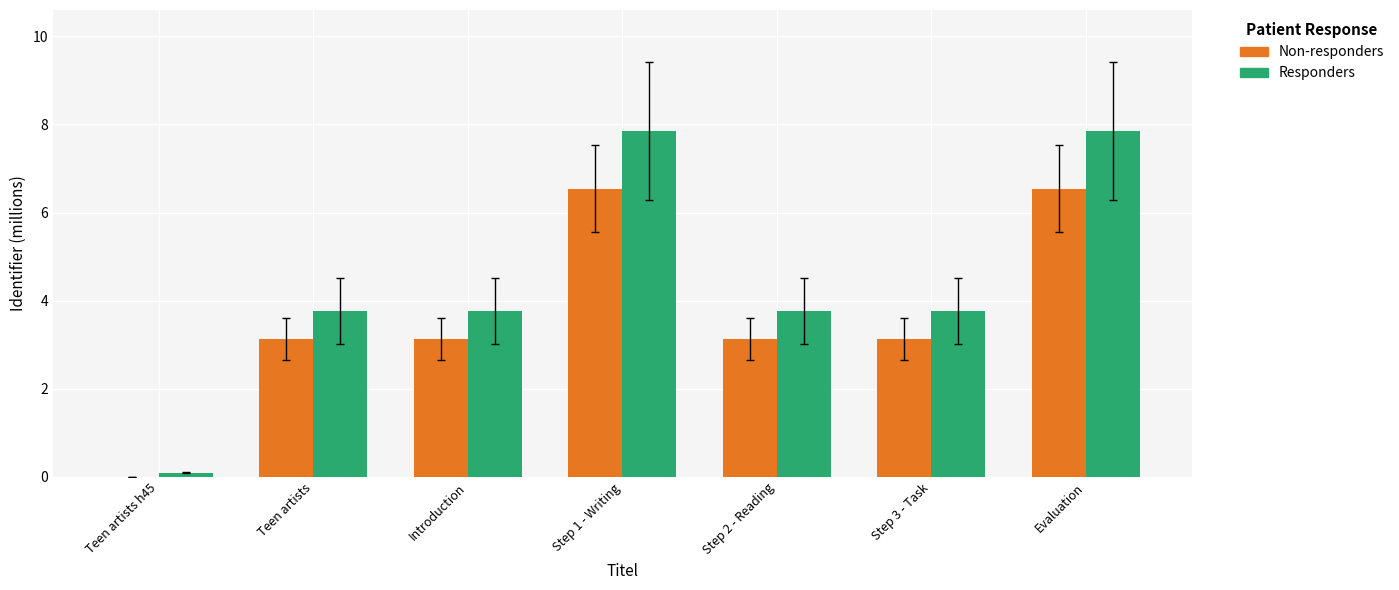

At which label does Non-responders first exceed 3?

Teen artists